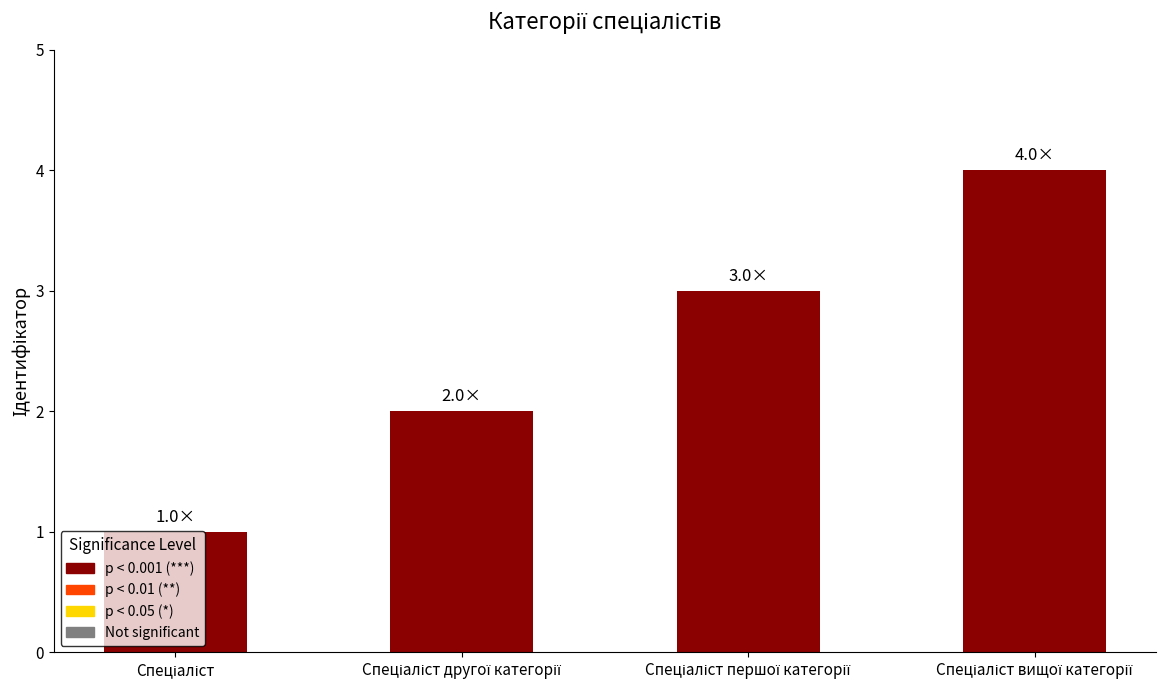

What is the difference between the maximum and minimum values?

3